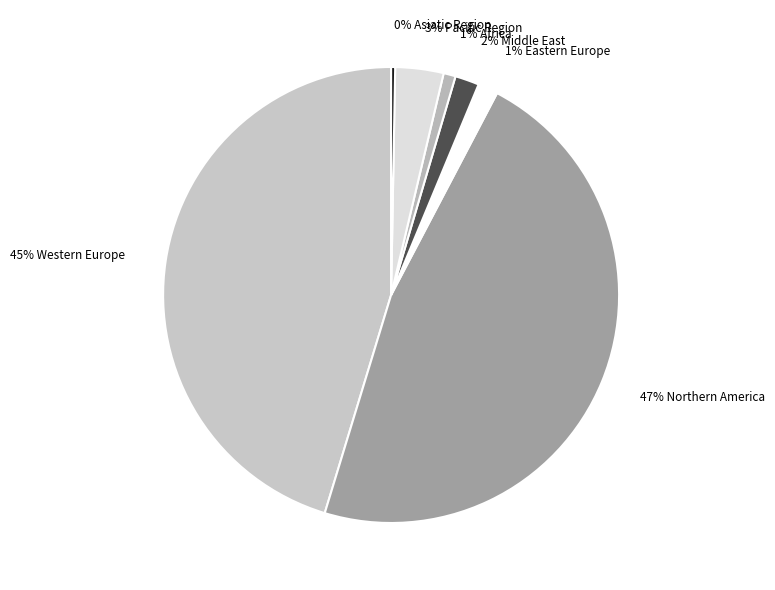

Which has a higher value, 45% Western Europe or 0% Asiatic Region?

45% Western Europe